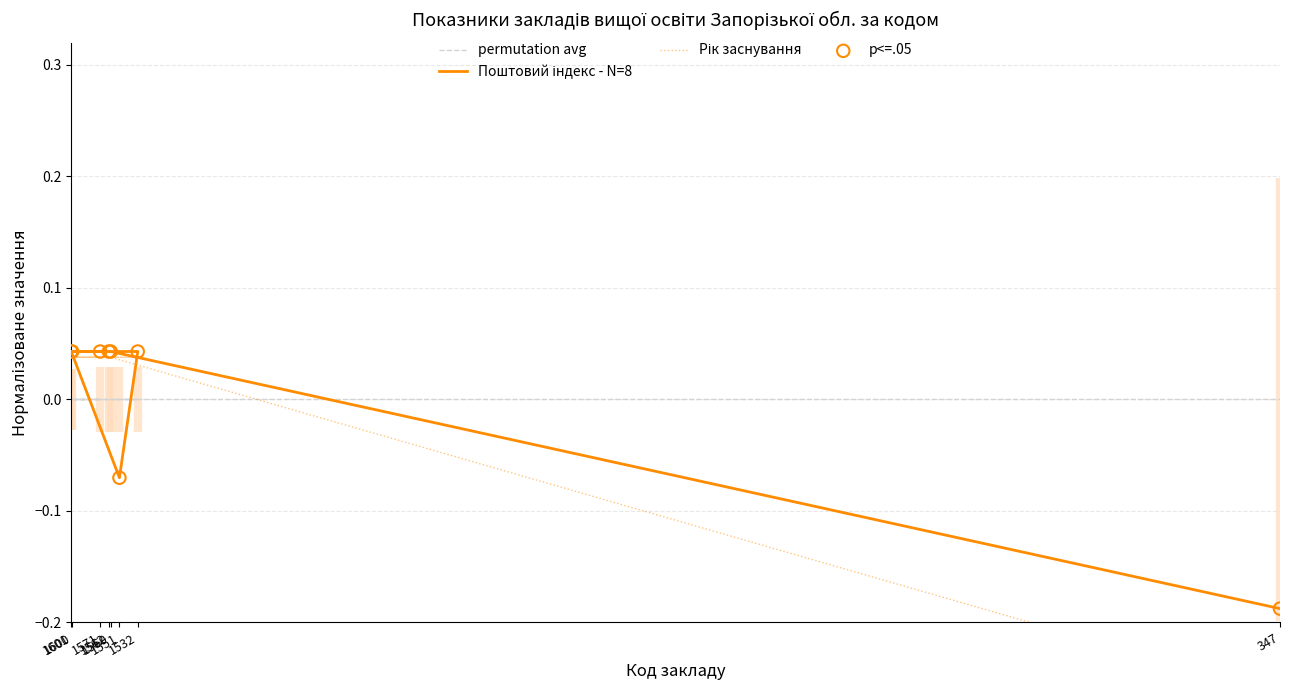

At how many categories does at least one series exceed 0?

7